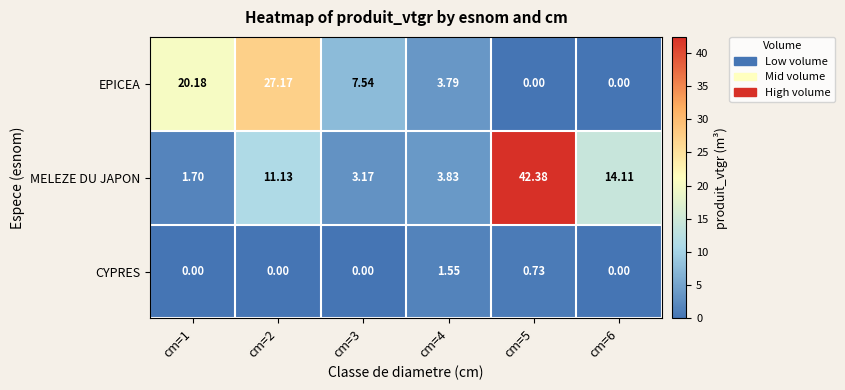

At which category does the chart reach its peak across all series?

cm=5